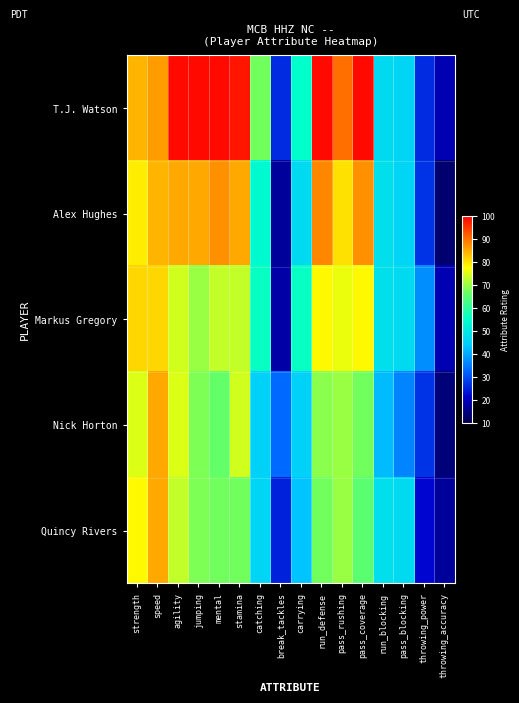

Reading left to right, list all the values displayed in this chart.

T.J. Watson: strength=84	speed=86	agility=99	jumping=99	mental=99	stamina=98	catching=67	break_tackles=26	carrying=55	run_defense=99	pass_rushing=90	pass_coverage=99	run_blocking=47	pass_blocking=46	throwing_power=26	throwing_accuracy=19
Alex Hughes: strength=79	speed=84	agility=85	jumping=85	mental=87	stamina=85	catching=54	break_tackles=17	carrying=47	run_defense=88	pass_rushing=80	pass_coverage=87	run_blocking=48	pass_blocking=46	throwing_power=27	throwing_accuracy=13
Markus Gregory: strength=81	speed=81	agility=74	jumping=70	mental=73	stamina=73	catching=56	break_tackles=18	carrying=56	run_defense=78	pass_rushing=76	pass_coverage=78	run_blocking=48	pass_blocking=47	throwing_power=37	throwing_accuracy=19
Nick Horton: strength=75	speed=85	agility=75	jumping=68	mental=66	stamina=74	catching=45	break_tackles=33	carrying=45	run_defense=69	pass_rushing=70	pass_coverage=67	run_blocking=42	pass_blocking=36	throwing_power=27	throwing_accuracy=14
Quincy Rivers: strength=78	speed=85	agility=73	jumping=68	mental=67	stamina=67	catching=46	break_tackles=25	carrying=43	run_defense=67	pass_rushing=70	pass_coverage=65	run_blocking=48	pass_blocking=47	throwing_power=22	throwing_accuracy=17